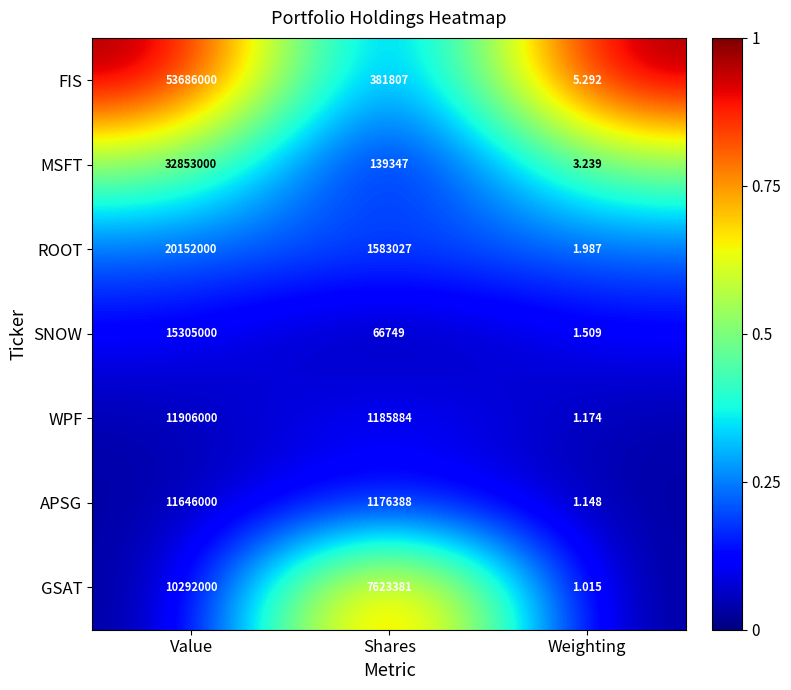

Which category has the highest value across all series?

Value